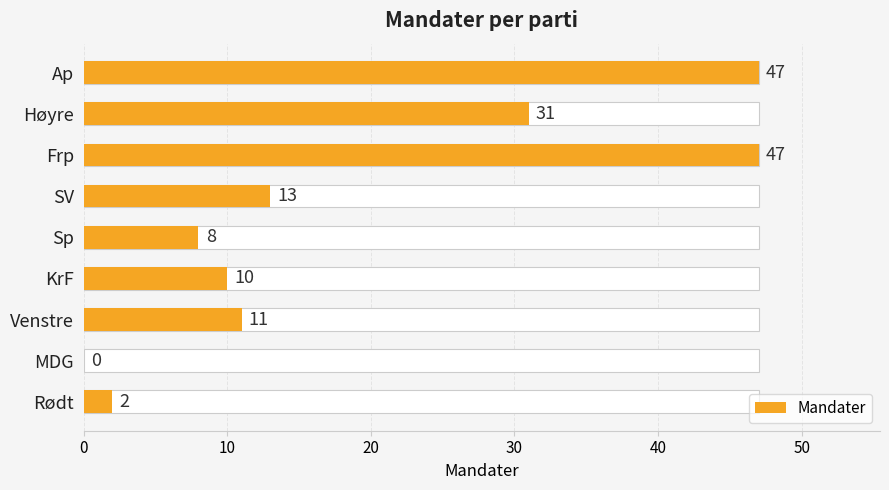

How many data points does each series have?

9